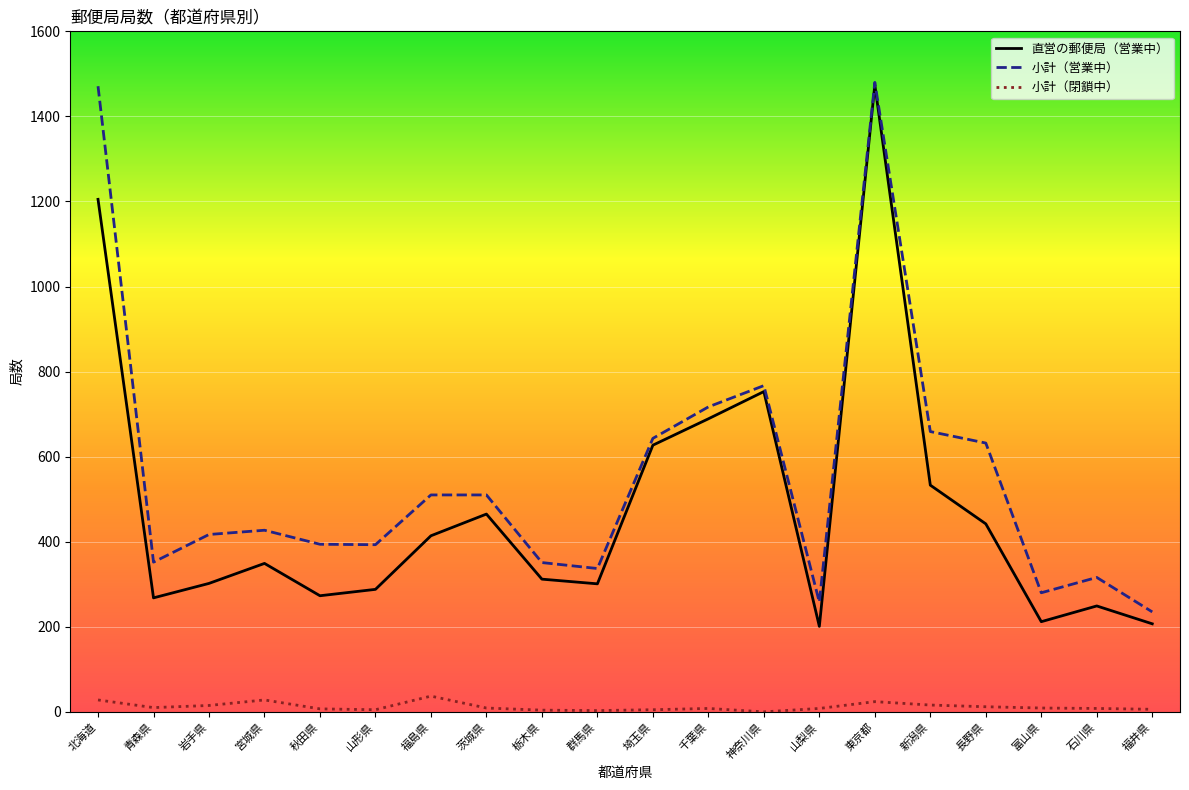

What is the sum of all 小計（閉鎖中） values?

242